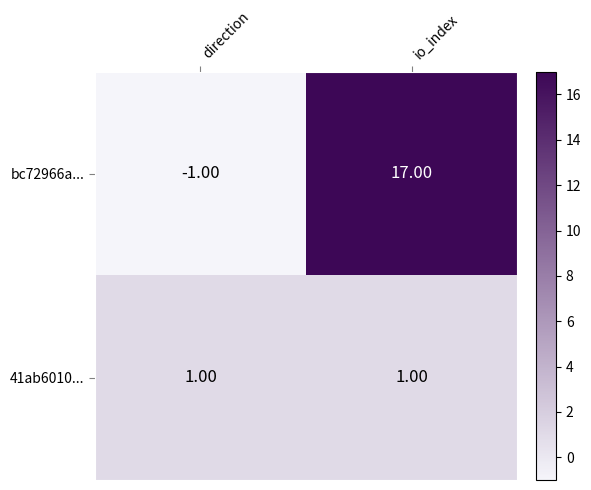

Rank the series at io_index from lowest to highest value.

41ab6010..., bc72966a...